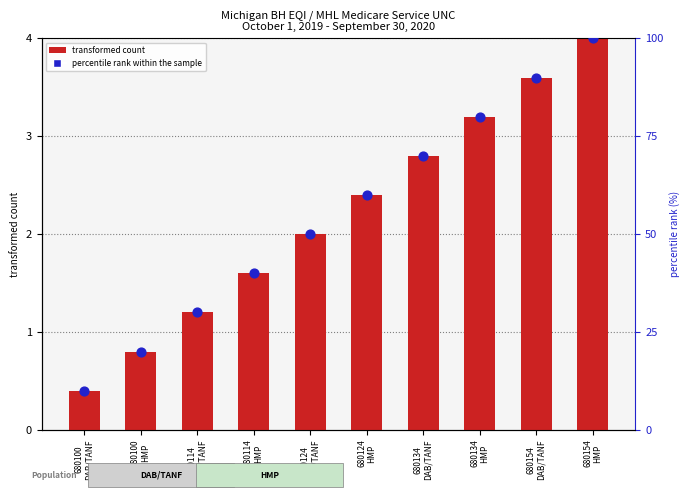

What are all the series names shown in the legend?

transformed count, percentile rank within the sample